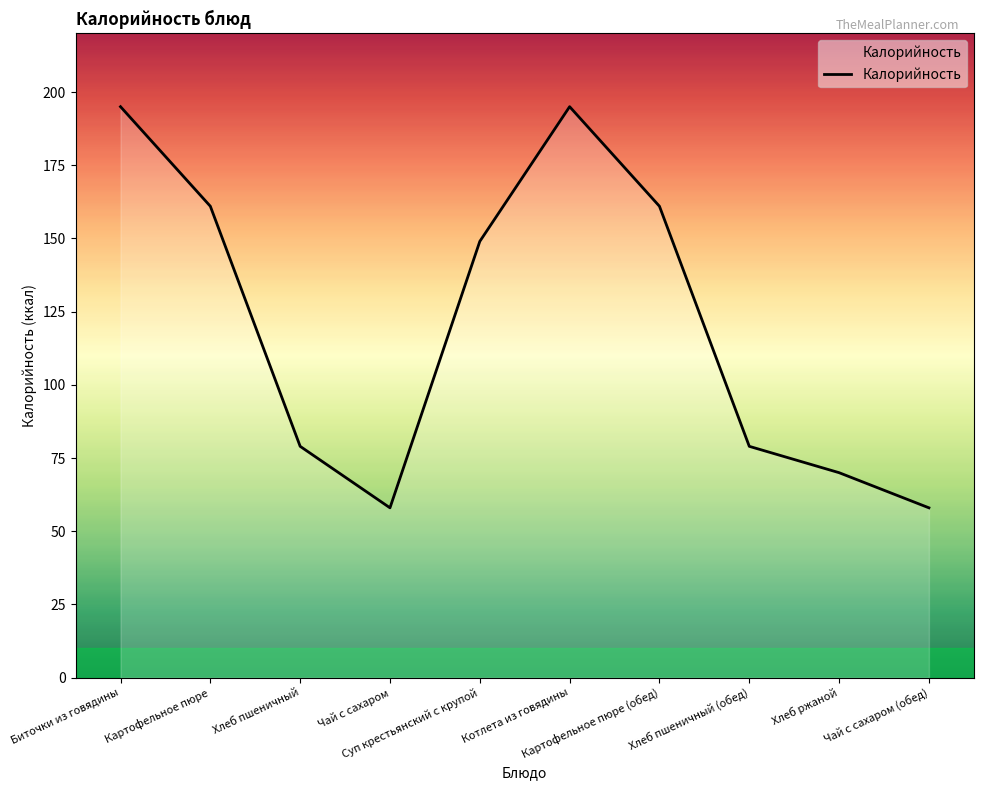

What is the smallest value displayed?

58